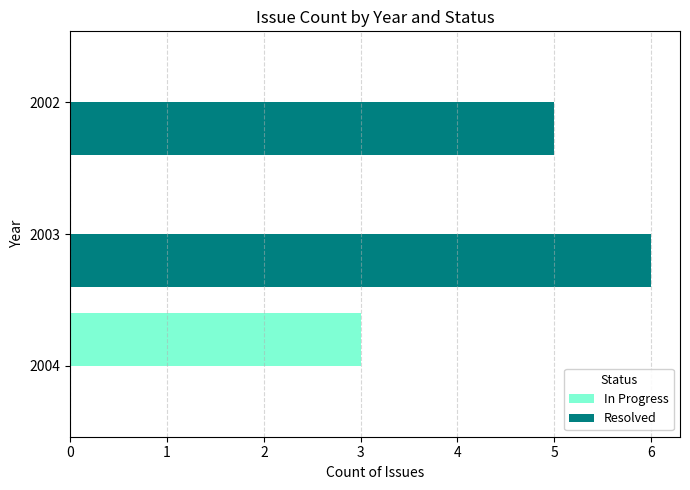

Which category has the highest value in the Resolved series?

2003